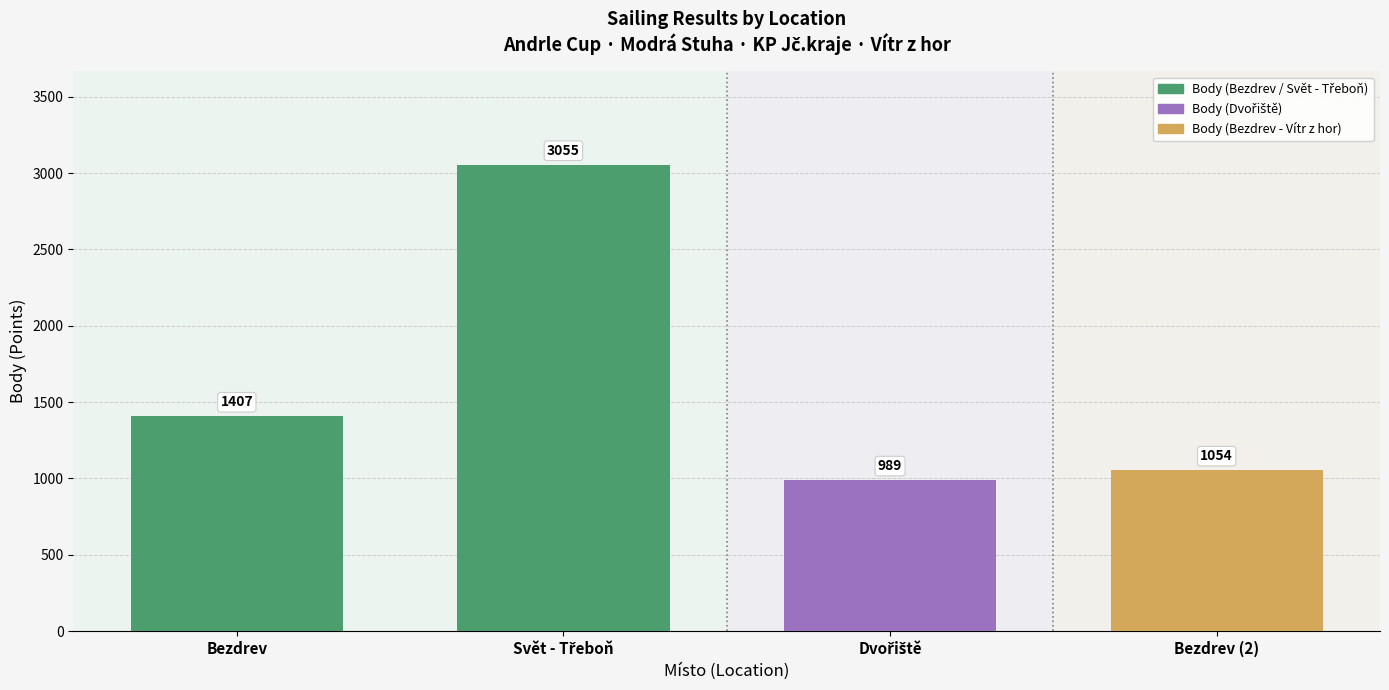

What is the greatest value displayed?

3055